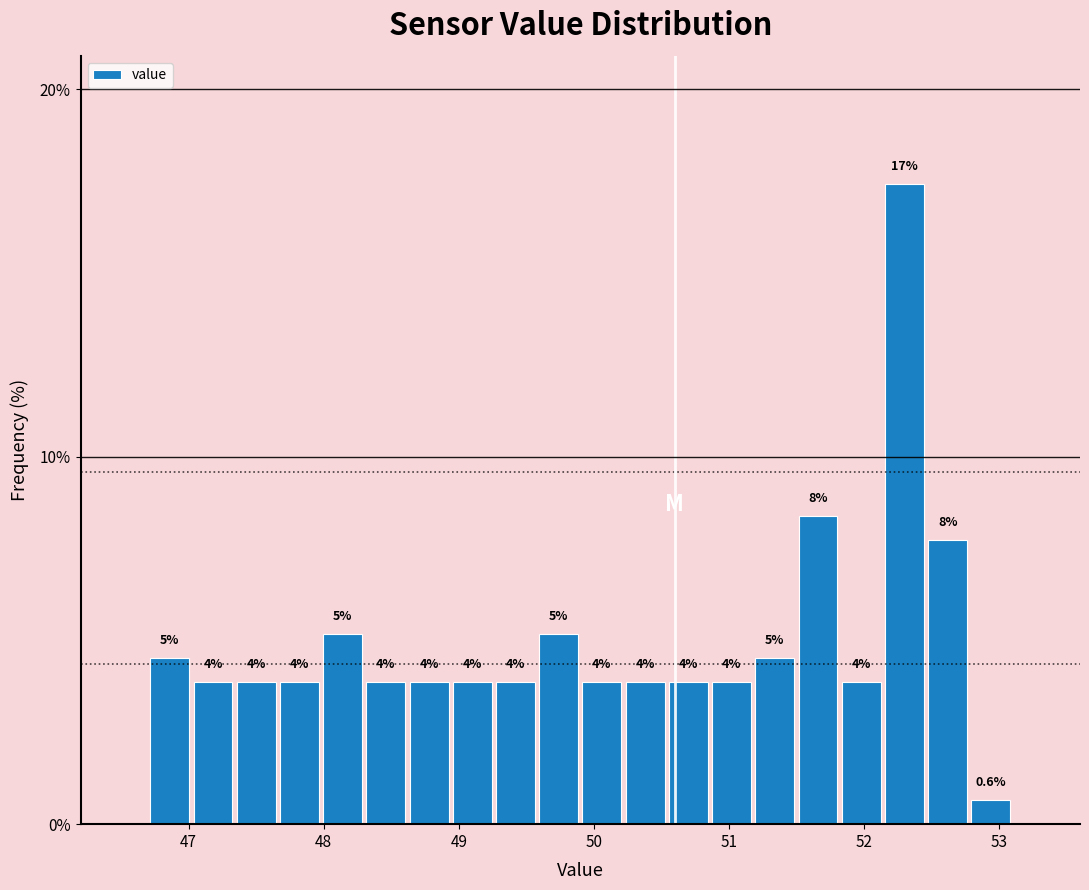

Around what value on the x-axis is the tallest bar? Give the approximate position of its centre, as read against the axis.

52.3